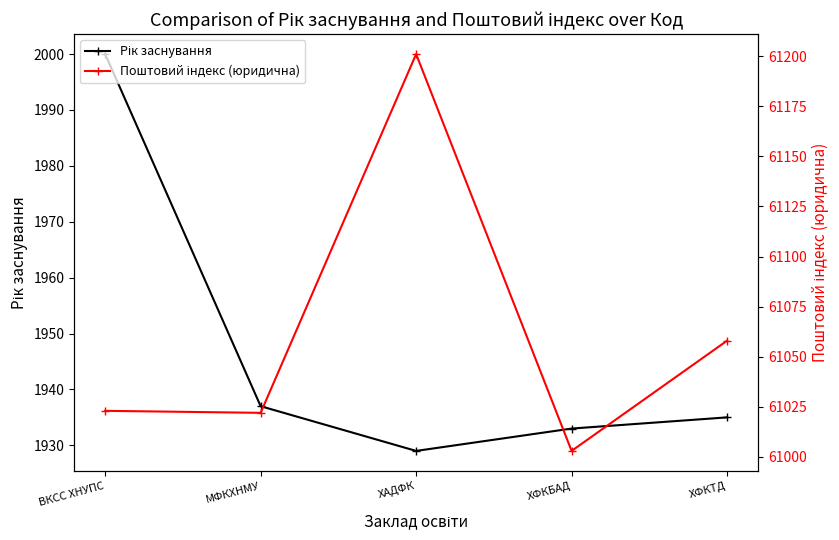

Which category has the lowest value across all series?

ХАДФК